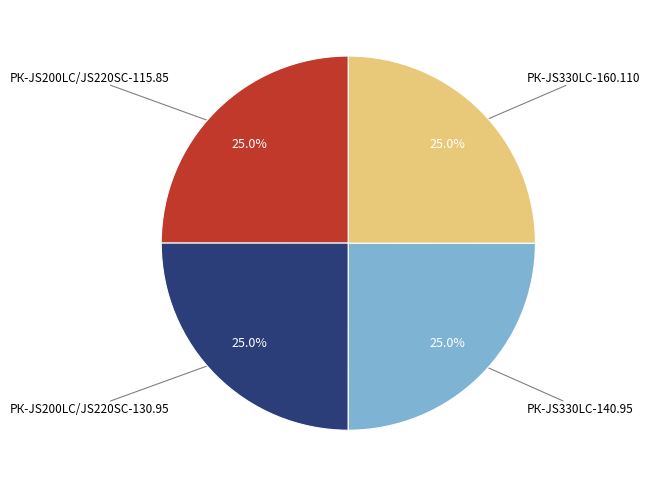

What is the ratio of the value at РК-JS200LC/JS220SC-115.85 to the value at РК-JS200LC/JS220SC-130.95?

1.0